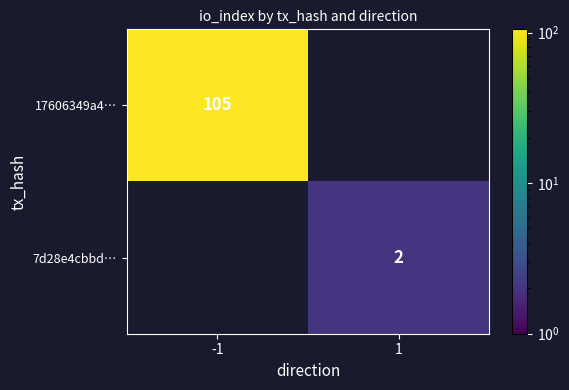

Is it true that 7d28e4cbbd… equals 2 at 1?

True